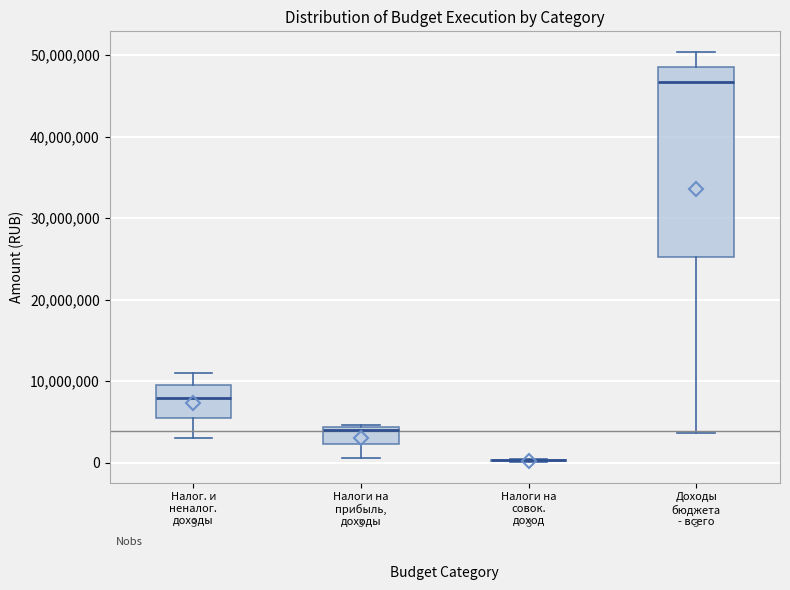

Which box is the tallest, from its lower edge to its upper edge?

Доходы бюджета - всего